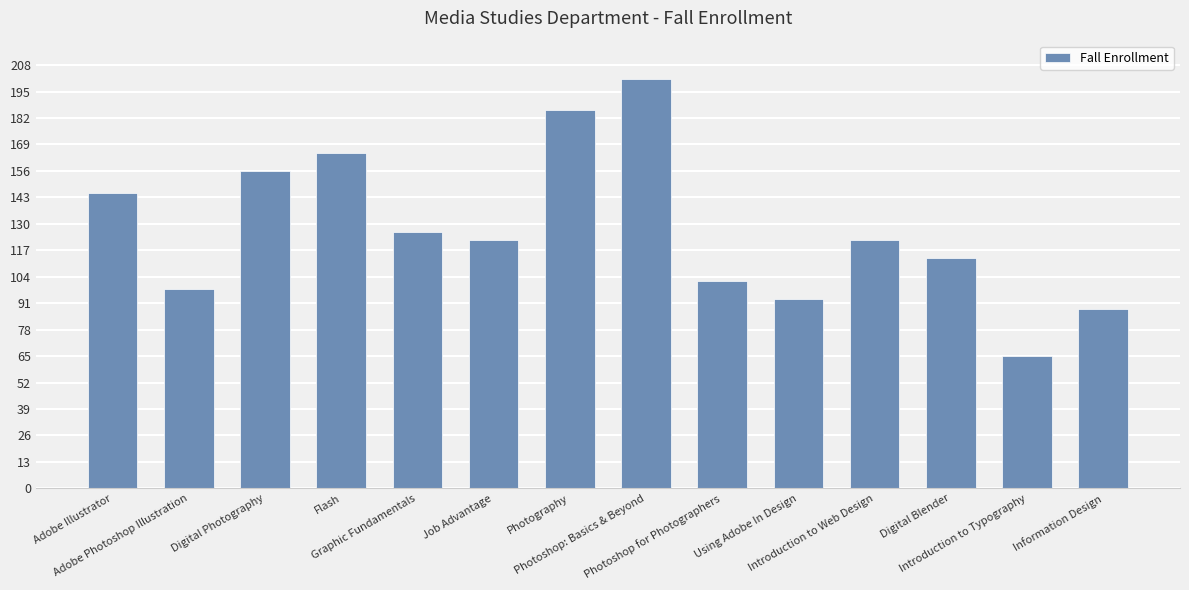

At which label does the data first exceed 122?

Adobe Illustrator